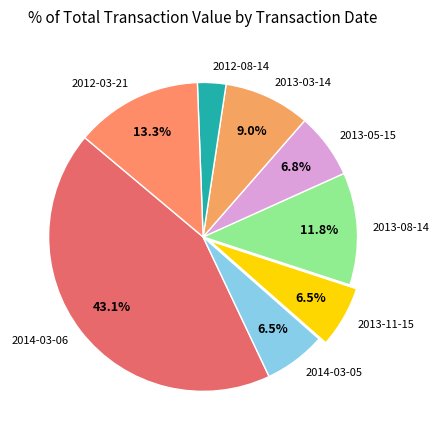

Which has a higher value, 2013-11-15 or 2014-03-06?

2014-03-06